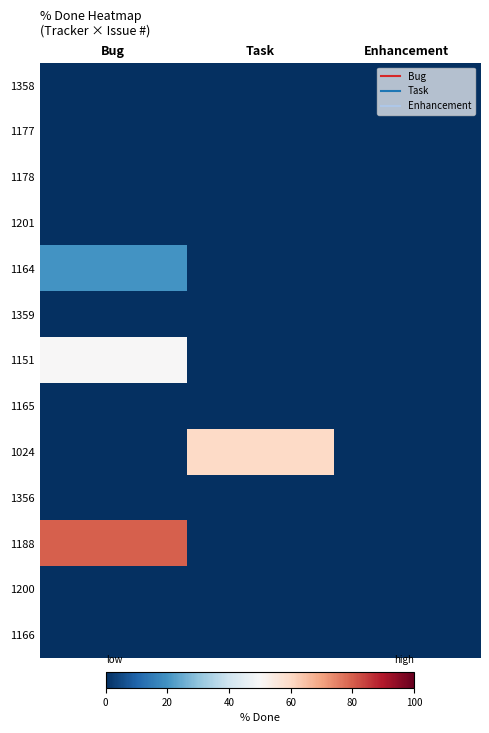

Reading left to right, list all the values displayed in this chart.

1358: Bug=0	Task=0	Enhancement=0
1177: Bug=0	Task=0	Enhancement=0
1178: Bug=0	Task=0	Enhancement=0
1201: Bug=0	Task=0	Enhancement=0
1164: Bug=20	Task=0	Enhancement=0
1359: Bug=0	Task=0	Enhancement=0
1151: Bug=50	Task=0	Enhancement=0
1165: Bug=0	Task=0	Enhancement=0
1024: Bug=0	Task=60	Enhancement=0
1356: Bug=0	Task=0	Enhancement=0
1188: Bug=80	Task=0	Enhancement=0
1200: Bug=0	Task=0	Enhancement=0
1166: Bug=0	Task=0	Enhancement=0